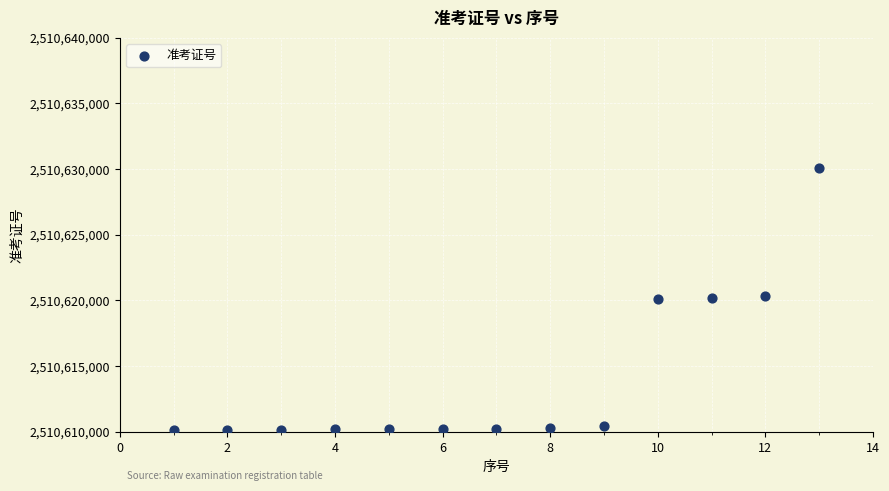

What is the range of Y values (max minus min)?

20001